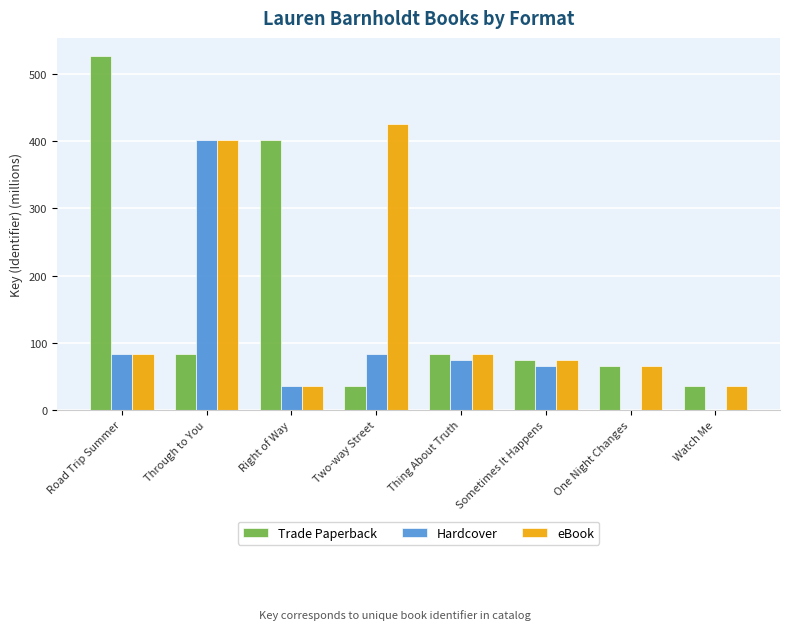

What is the sum of all Trade Paperback values?

1304.4